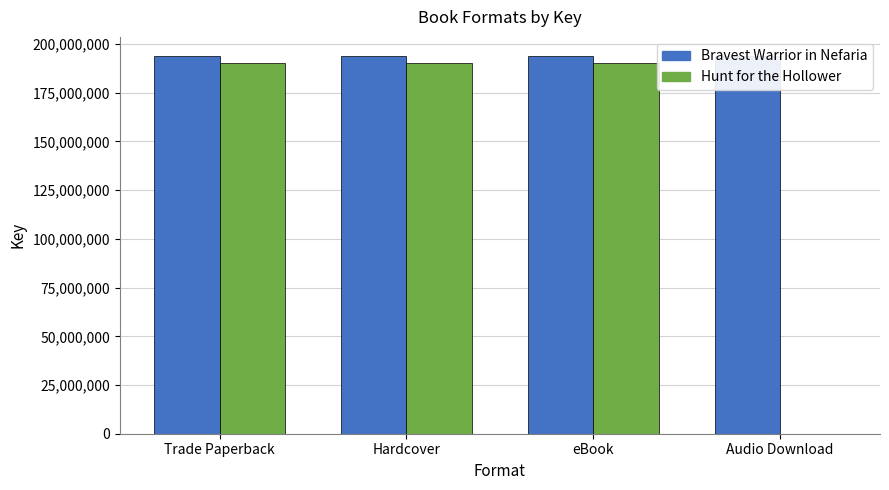

Where is Bravest Warrior in Nefaria nearest to the value 193970016?

Trade Paperback